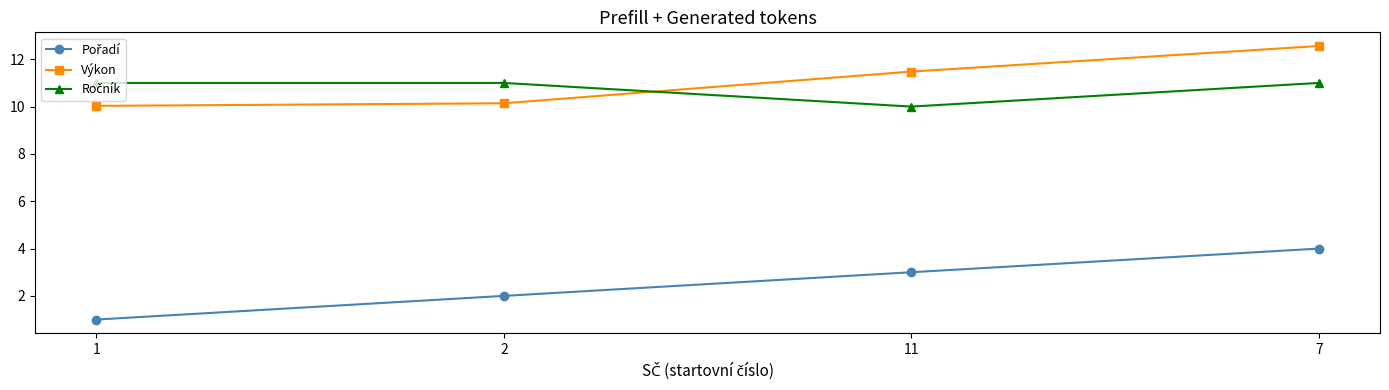

What is the difference between the highest and lowest values at 11?

8.5